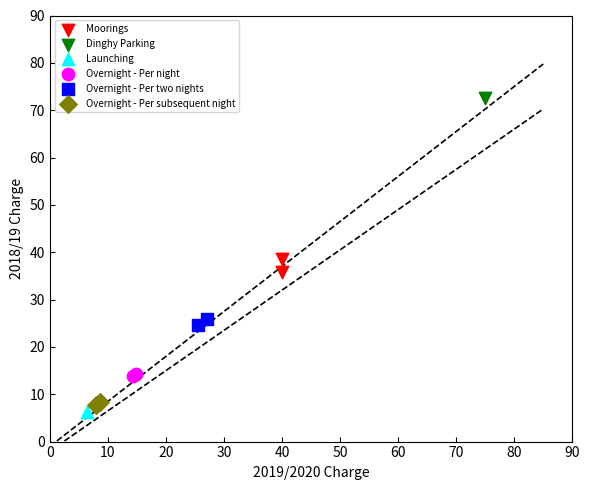

What are all the series names shown in the legend?

Moorings, Dinghy Parking, Launching, Overnight - Per night, Overnight - Per two nights, Overnight - Per subsequent night